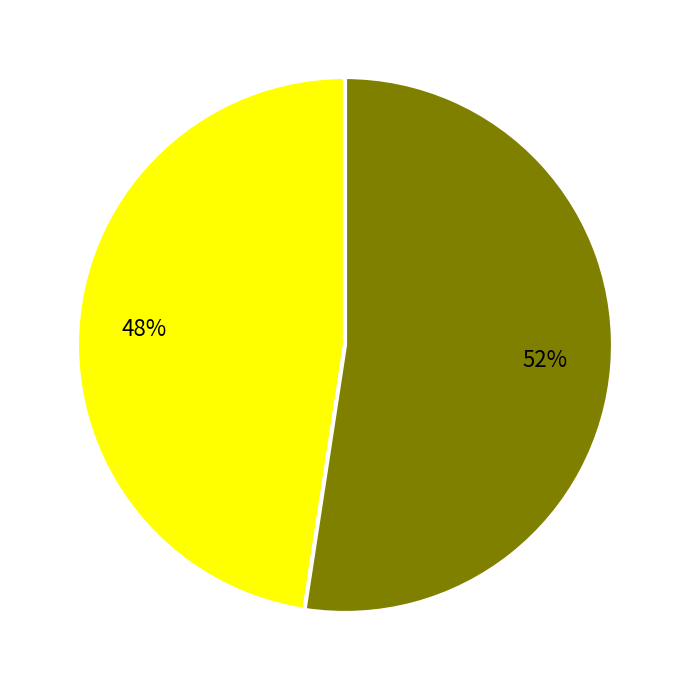

Does any single category account for the majority?

Yes